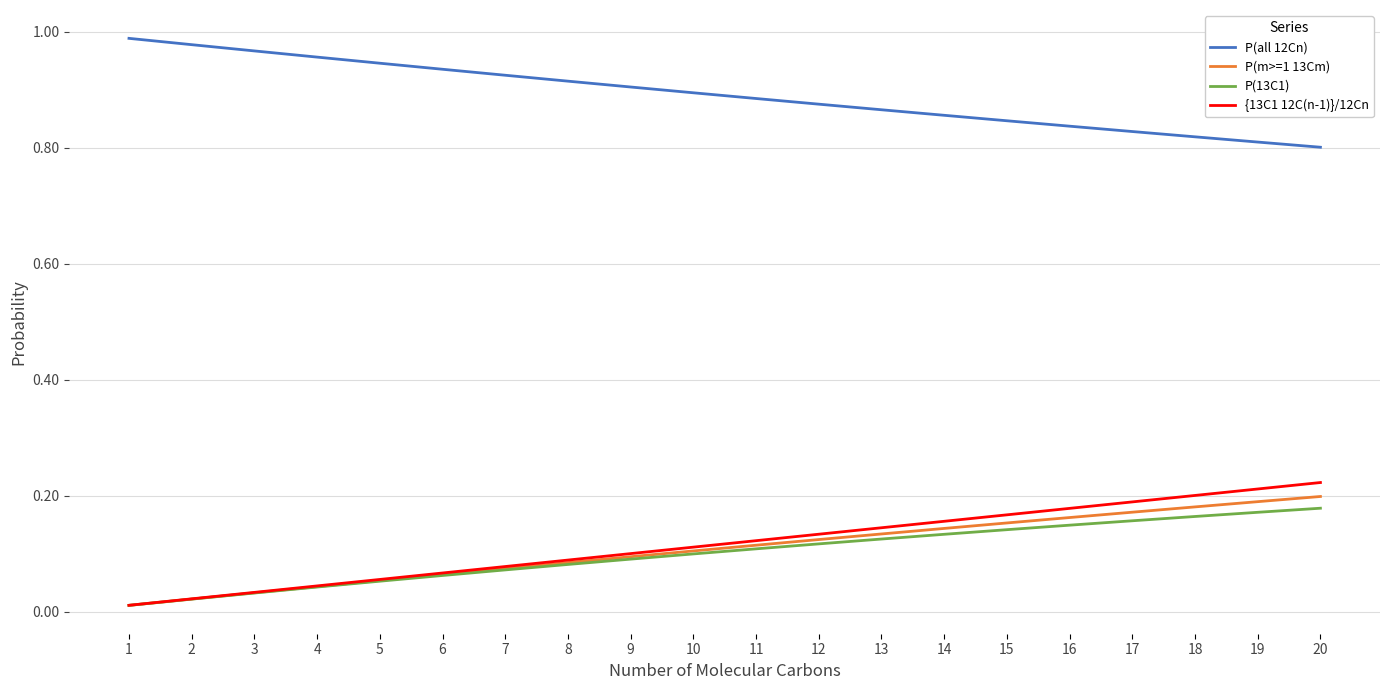

List the series in order of their peak value, lowest first.

P(13C1), P(m>=1 13Cm), {13C1 12C(n-1)}/12Cn, P(all 12Cn)